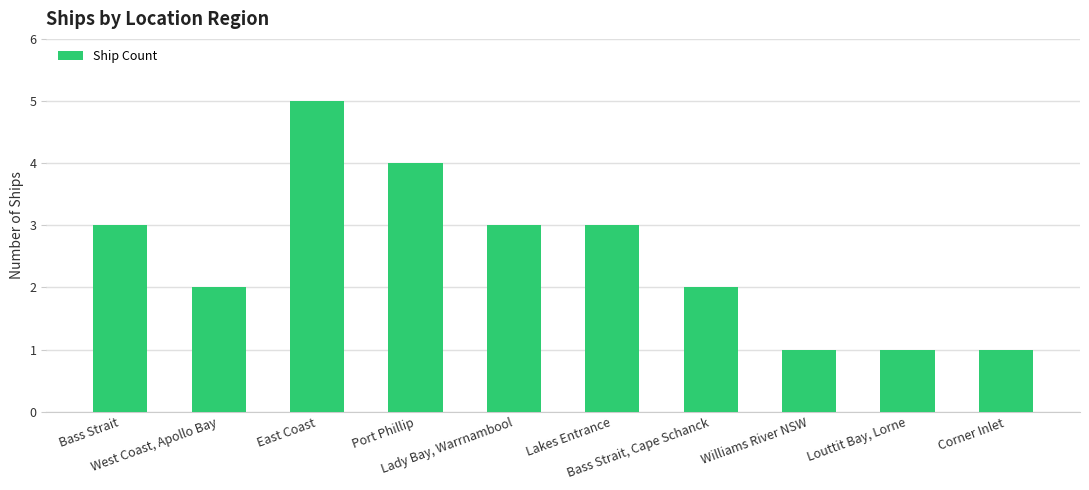

What is the sum of the values at Bass Strait, Cape Schanck and Lakes Entrance?

5